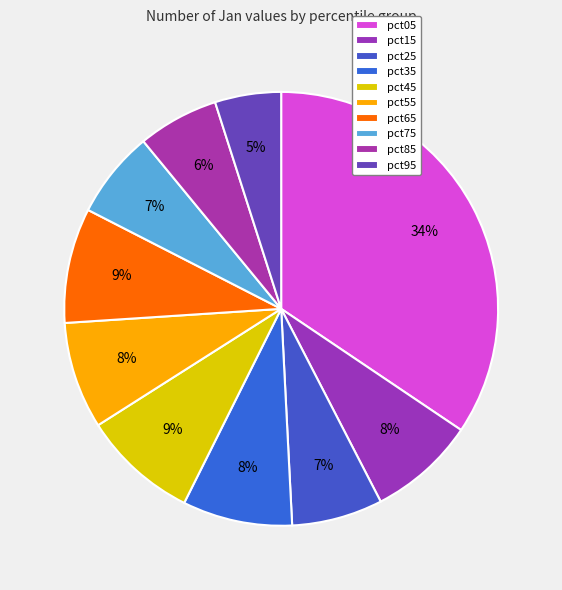

Does pct15 account for over 50% of the chart?

No